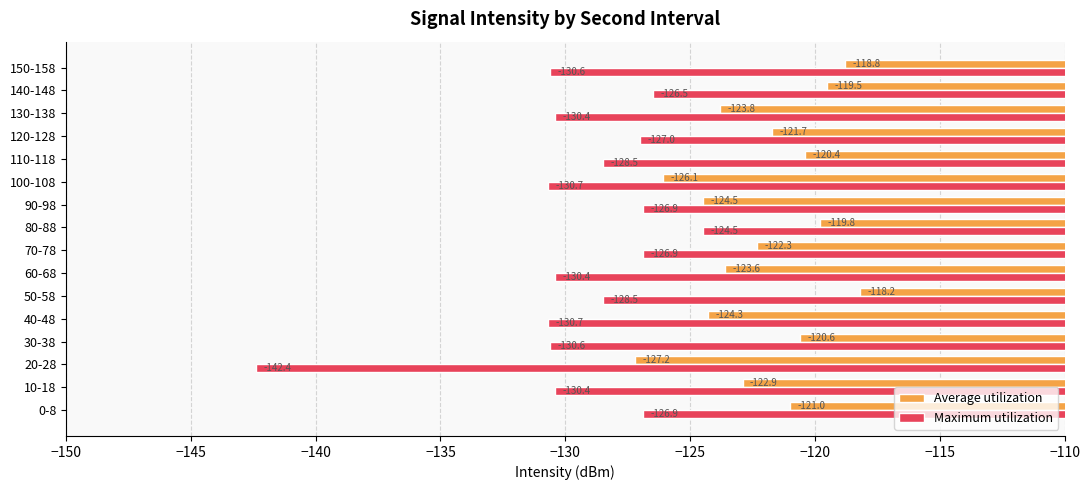

List the labels in order of Average utilization value, smallest first.

20-28, 100-108, 90-98, 40-48, 130-138, 60-68, 10-18, 70-78, 120-128, 0-8, 30-38, 110-118, 80-88, 140-148, 150-158, 50-58